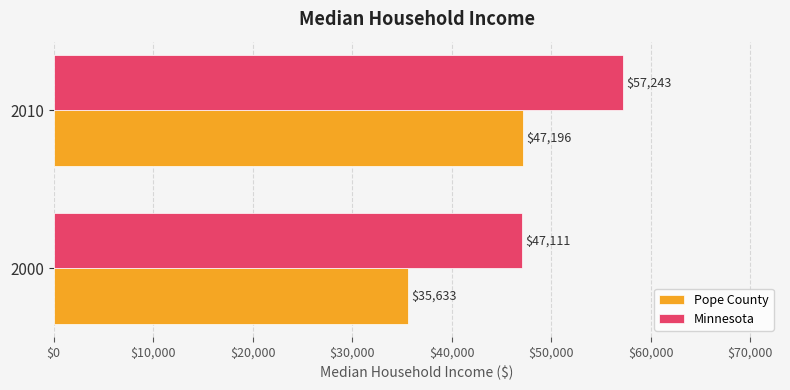

Which series has the largest range (max minus min)?

Pope County